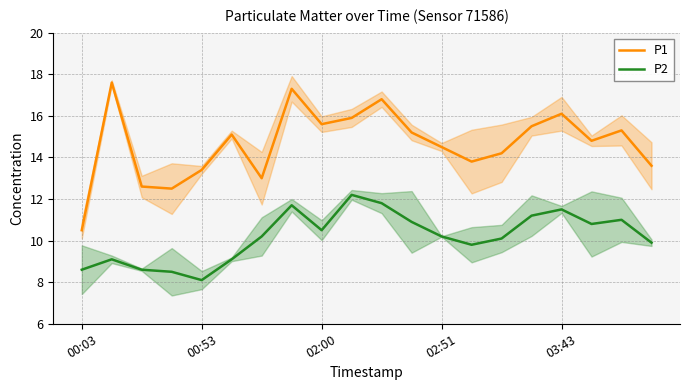

What is the difference between the maximum and second lowest values in the P2 series?

3.7